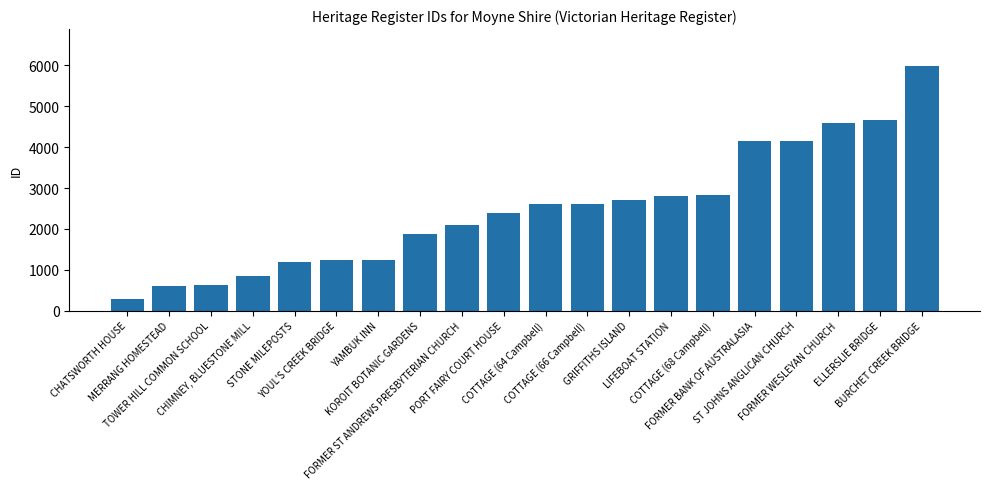

Rank the categories by value from highest to lowest.

BURCHET CREEK BRIDGE, ELLERSLIE BRIDGE, FORMER WESLEYAN CHURCH, ST JOHNS ANGLICAN CHURCH, FORMER BANK OF AUSTRALASIA, COTTAGE (68 Campbell), LIFEBOAT STATION, GRIFFITHS ISLAND, COTTAGE (66 Campbell), COTTAGE (64 Campbell), PORT FAIRY COURT HOUSE, FORMER ST ANDREWS PRESBYTERIAN CHURCH, KOROIT BOTANIC GARDENS, YAMBUK INN, YOUL'S CREEK BRIDGE, STONE MILEPOSTS, CHIMNEY, BLUESTONE MILL, TOWER HILL COMMON SCHOOL, MERRANG HOMESTEAD, CHATSWORTH HOUSE